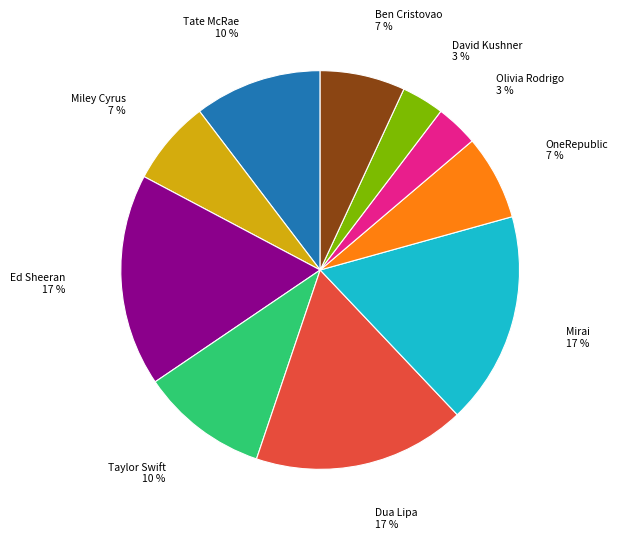

Is there any slice that represents more than half of the pie?

No